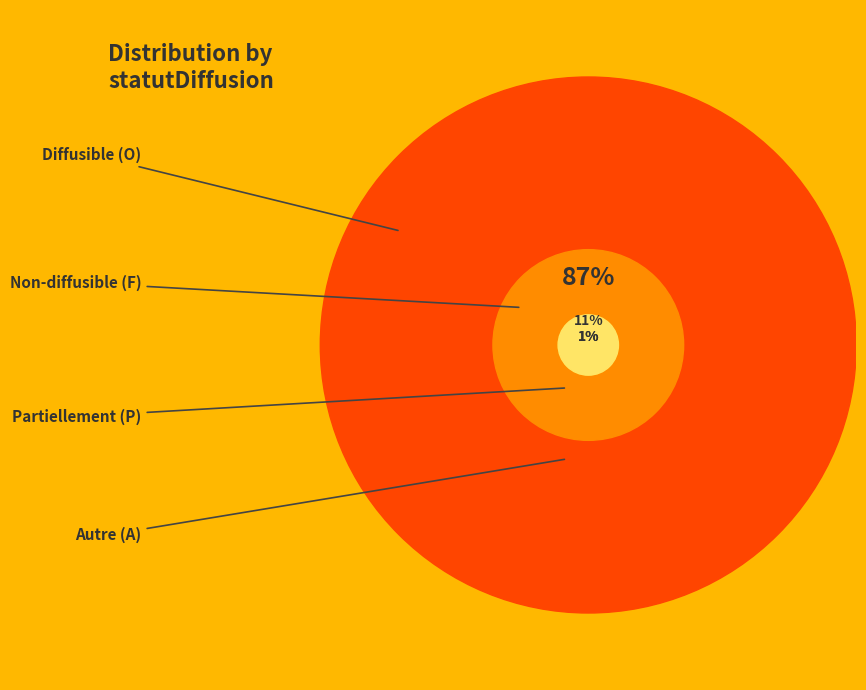

Which category has the smallest portion of the pie?

P